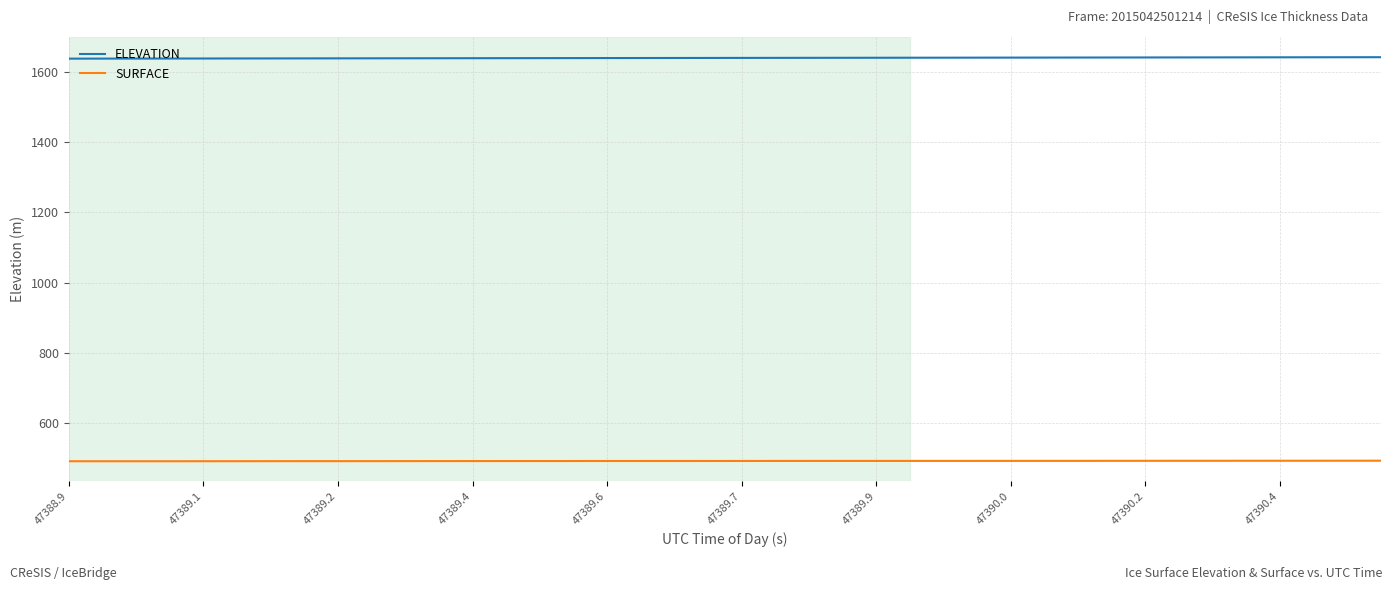

Which series has the largest total across all categories?

ELEVATION